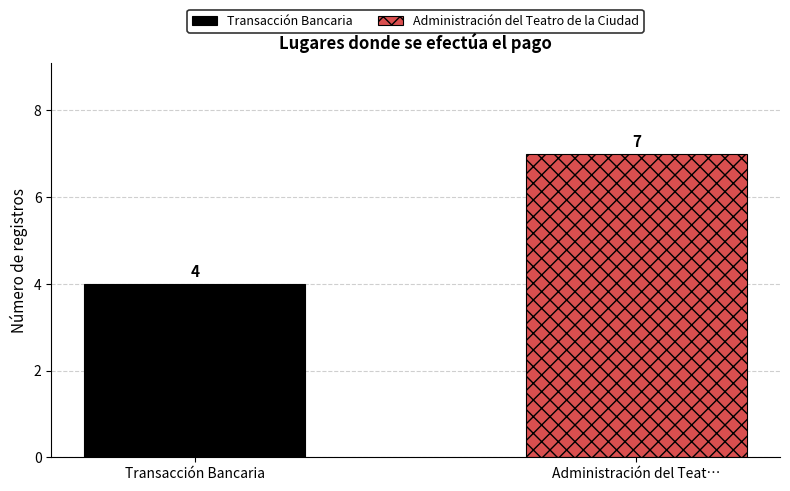

Rank the series by their average value, from lowest to highest.

Transacción Bancaria, Administración del Teatro de la Ciudad